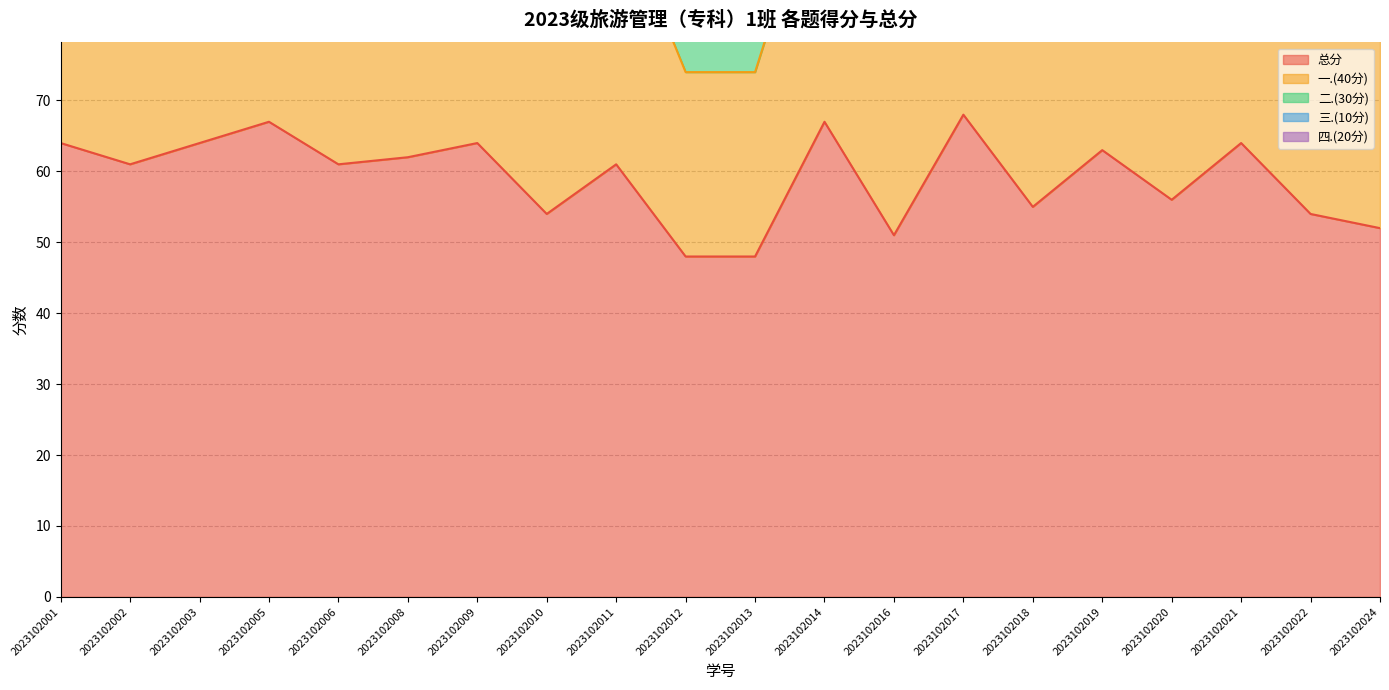

How many values in the 总分 series exceed 61?

9